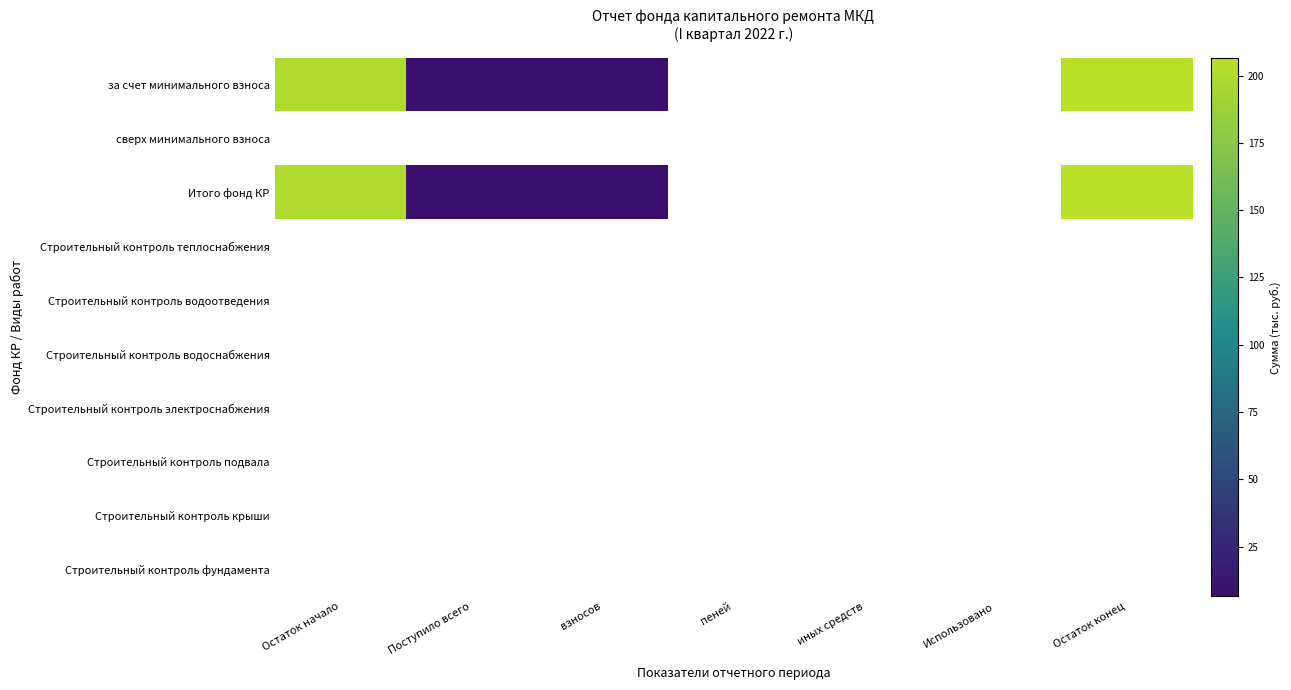

Between Остаток конец and Поступило всего, which is larger?

Остаток конец